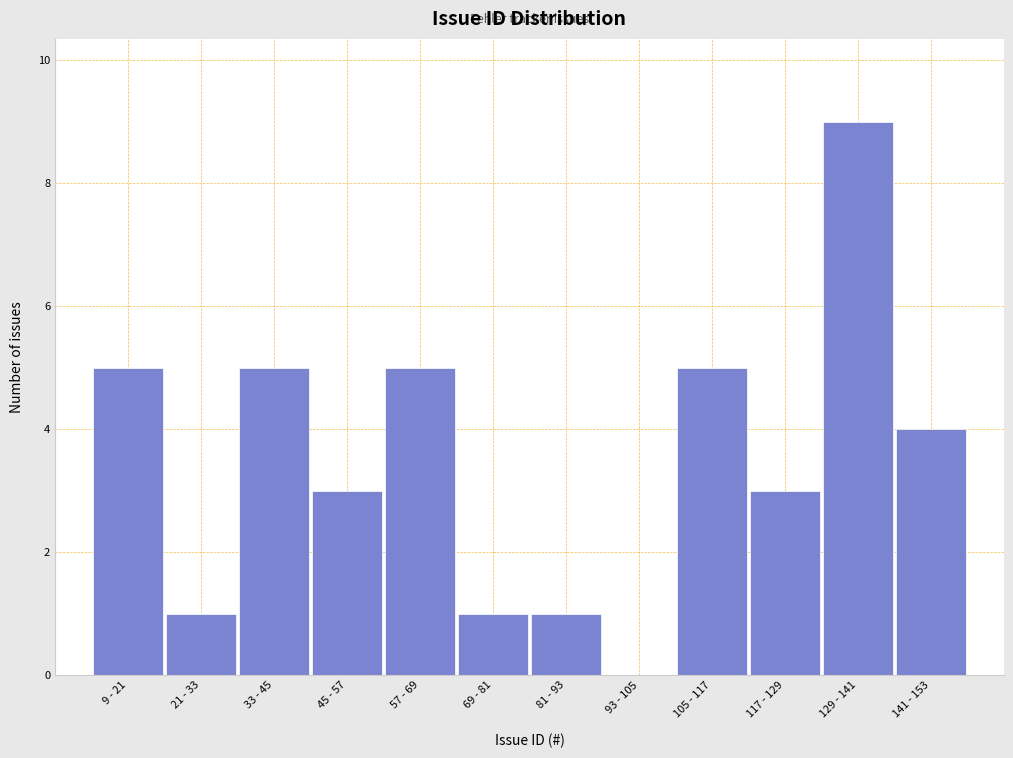

Reading left to right, list all the values displayed in this chart.

9 - 21=5	21 - 33=1	33 - 45=5	45 - 57=3	57 - 69=5	69 - 81=1	81 - 93=1	93 - 105=0	105 - 117=5	117 - 129=3	129 - 141=9	141 - 153=4